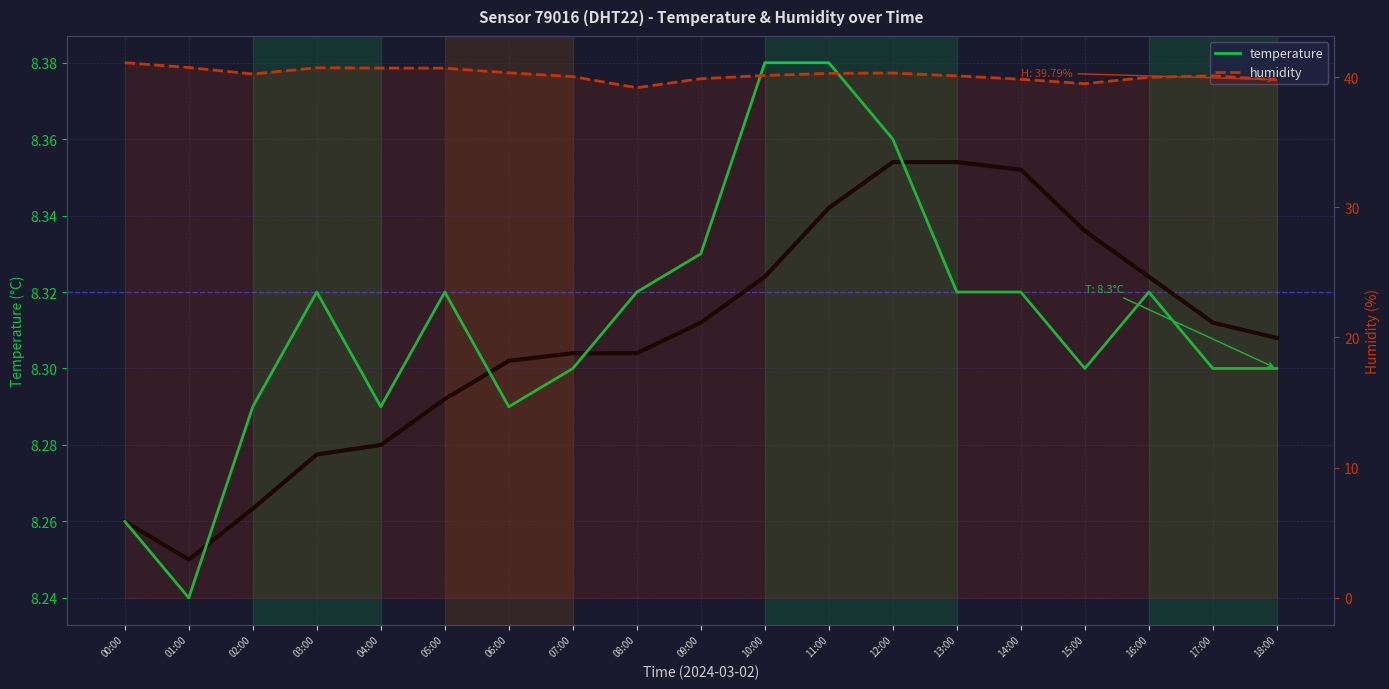

How many distinct data groups are displayed?

2